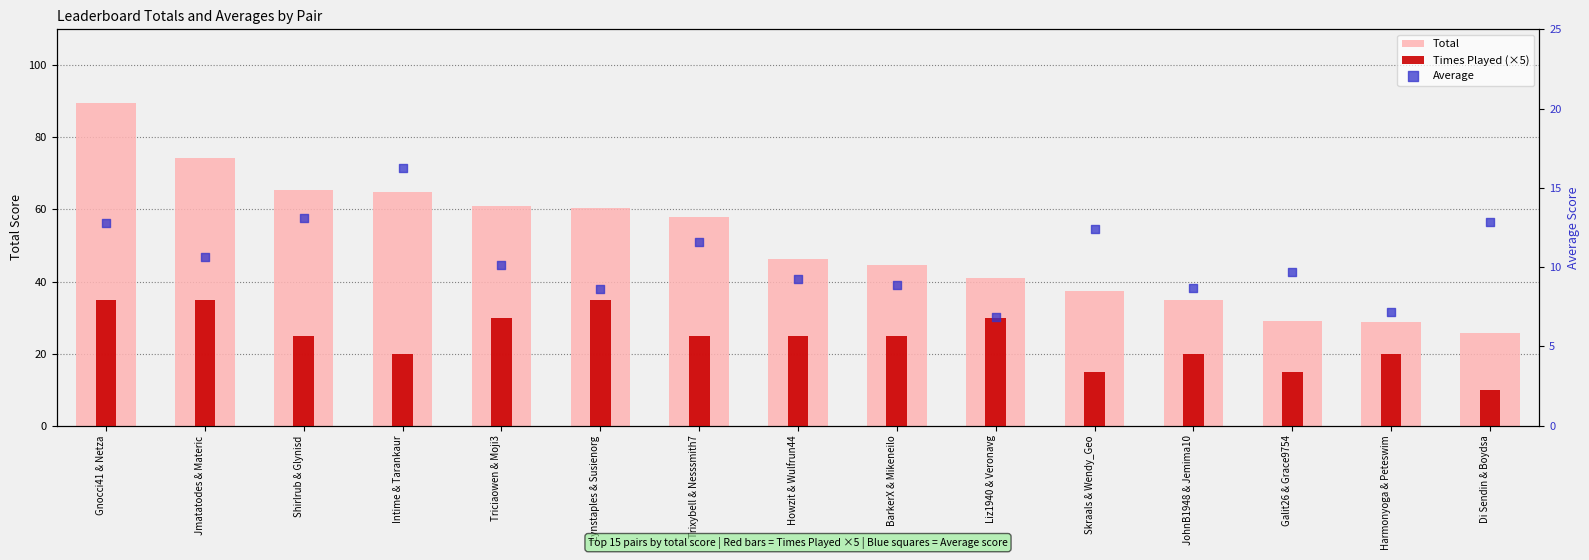

Which series has the widest spread of Y values?

Total